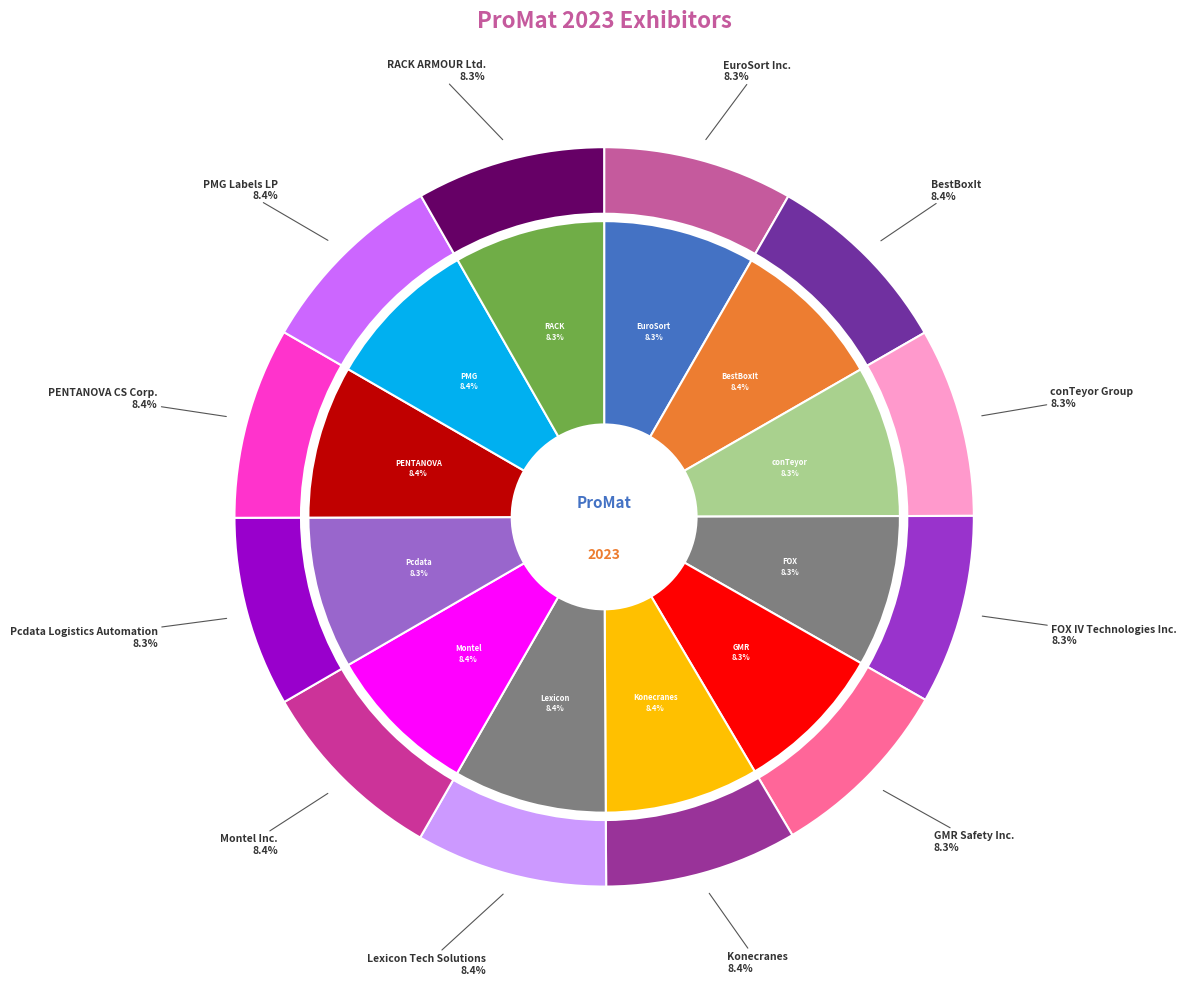

True or false: PMG Labels LP accounts for 8% of the total.

True